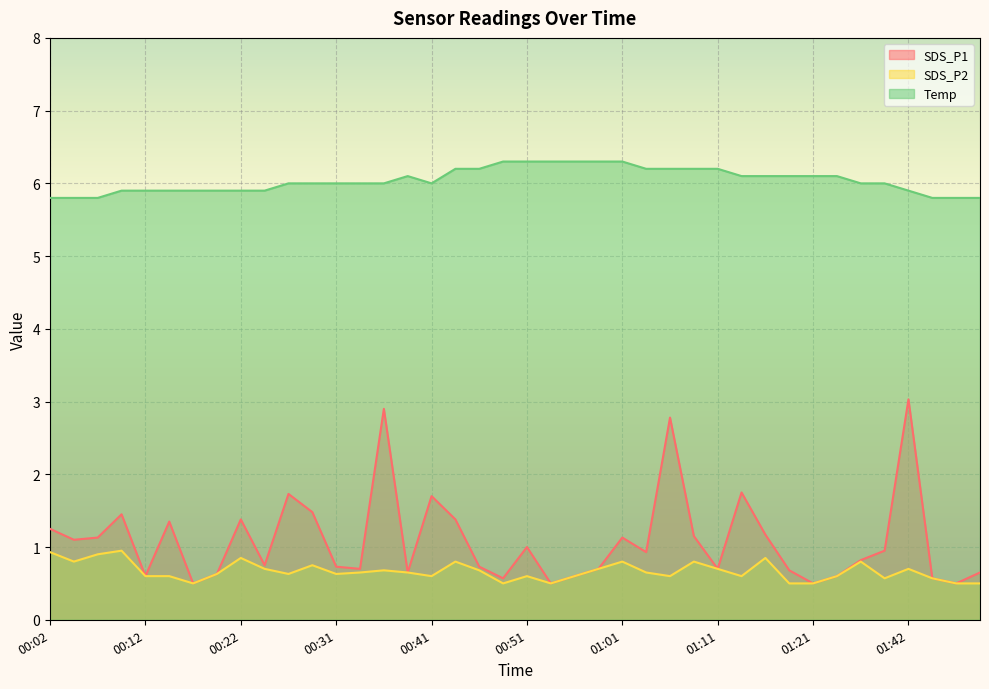

At 00:41, list the series in order from largest to smallest.

Temp, SDS_P1, SDS_P2